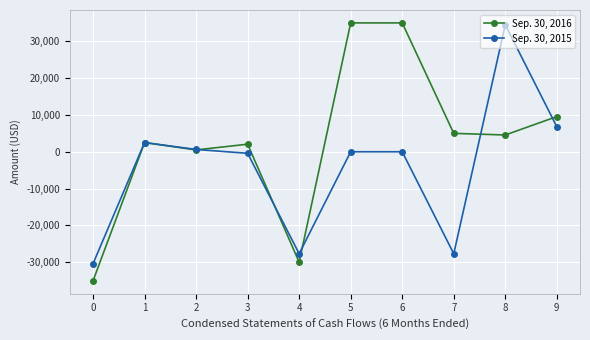

The value of Sep. 30, 2016 at 4 is -52550. True or false?

False